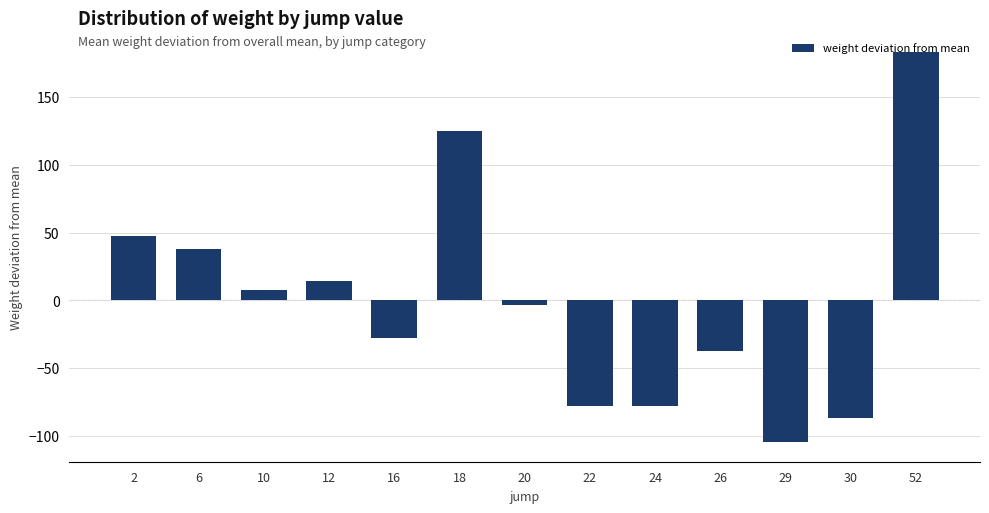

Reading left to right, transcribe all the data shown in this chart.

47.7	37.6	7.6	14.6	-27.8	124.6	-3.4	-77.4	-77.4	-37.4	-104.4	-86.9	182.6